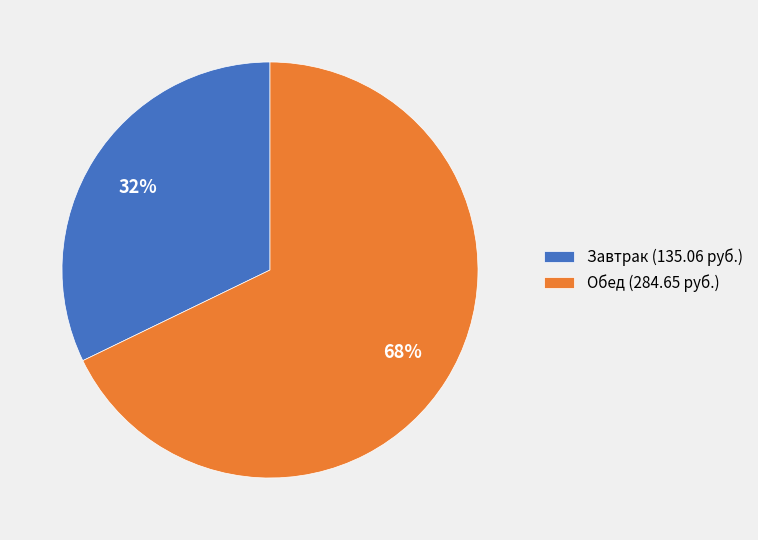

What is the smallest slice in the pie chart?

Завтрак (135.06 руб.)